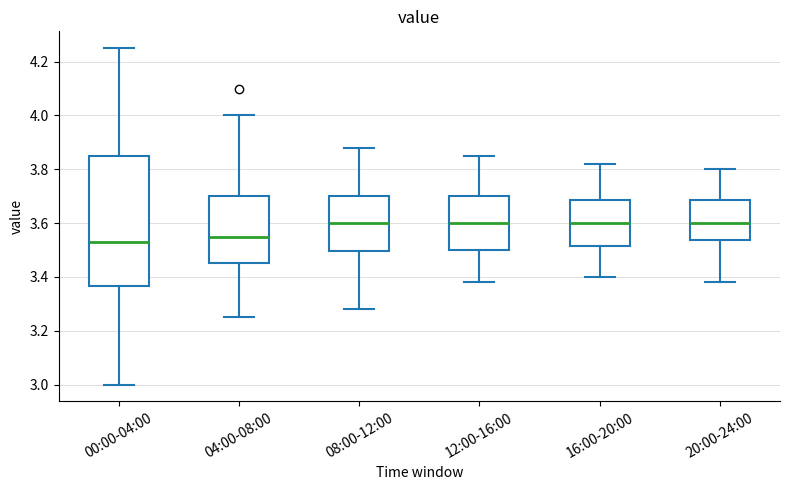

Where does the lower whisker of the box for 16:00-20:00 end on the y-axis? The values are not printed on the chart, so give them approximately, as read against the axis.

3.40